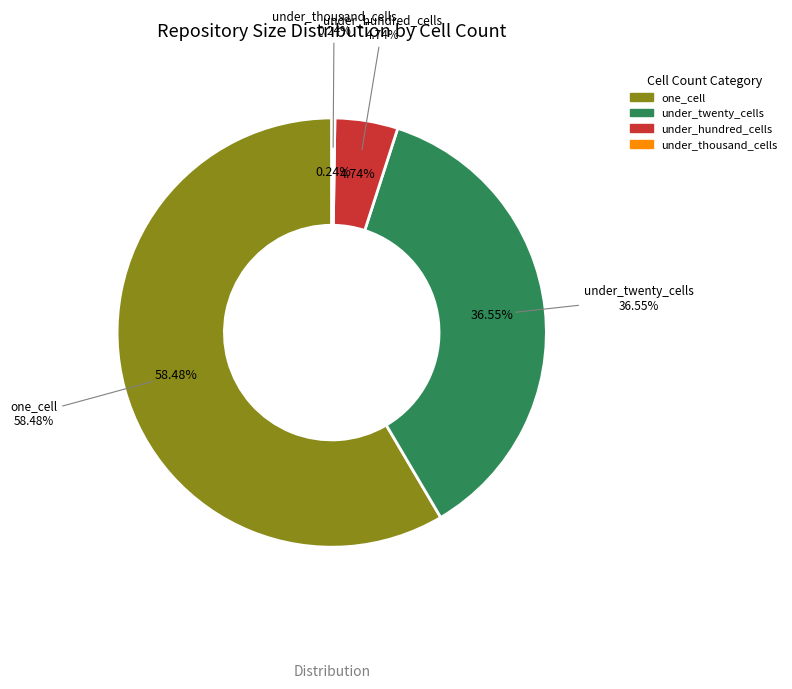

Which slice represents more than half of the pie?

one_cell